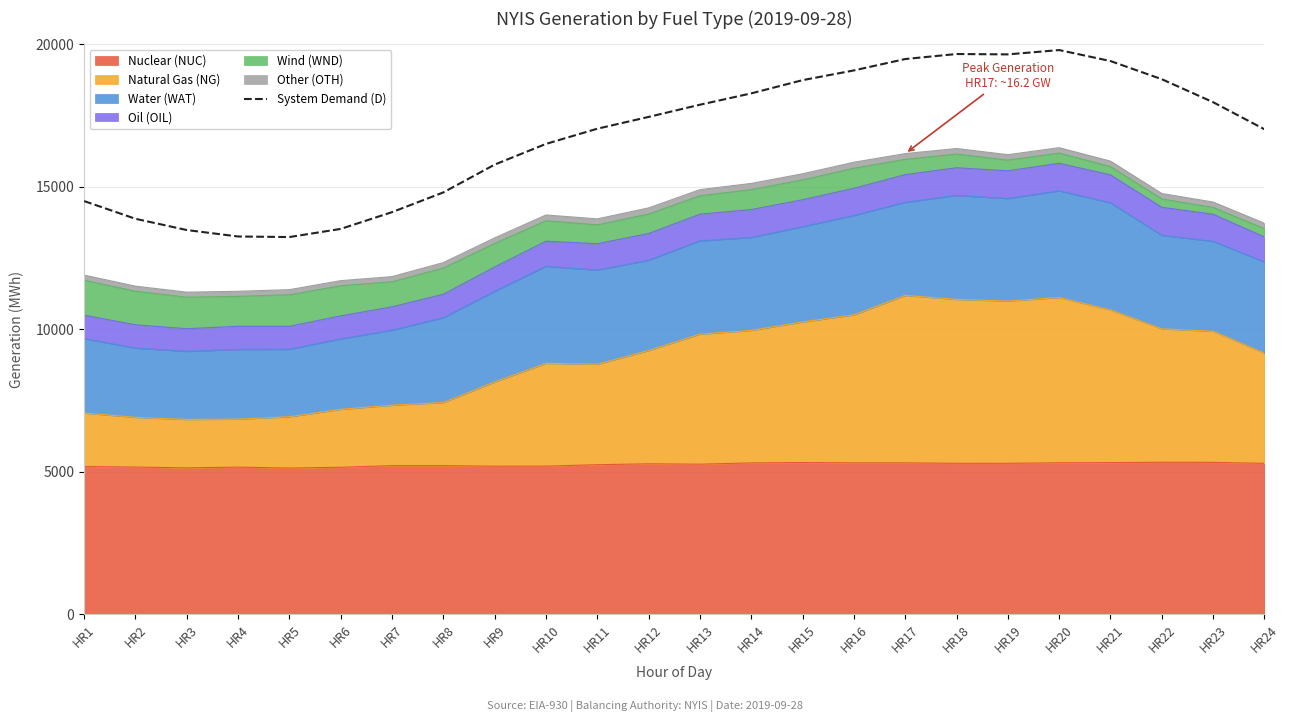

What is the difference between the maximum and minimum values?

6562